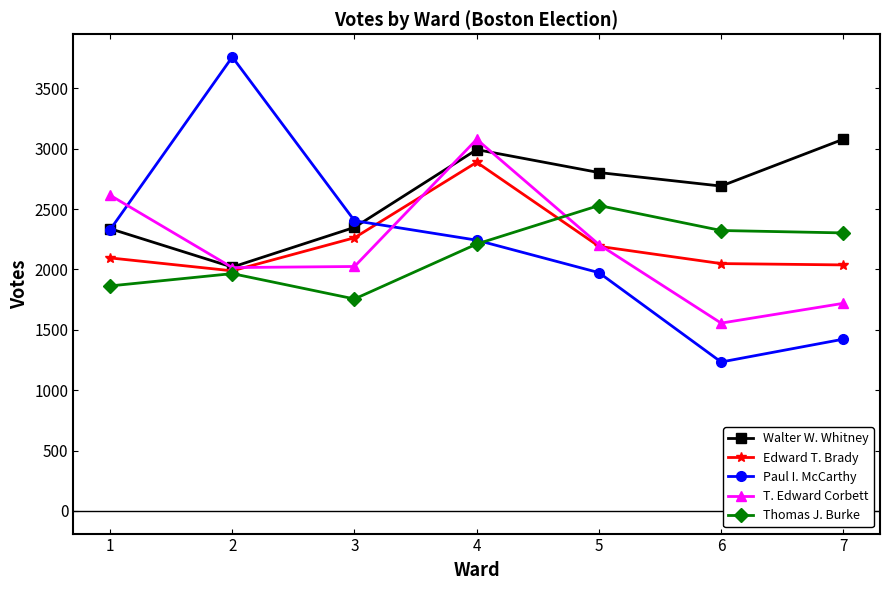

How many lines are shown in the chart?

5